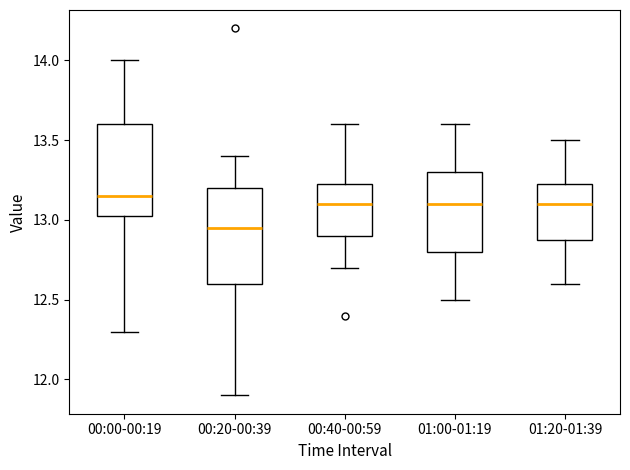

Where does the median line of the box for 00:00-00:19 sit on the y-axis? The values are not printed on the chart, so give them approximately, as read against the axis.

13.15